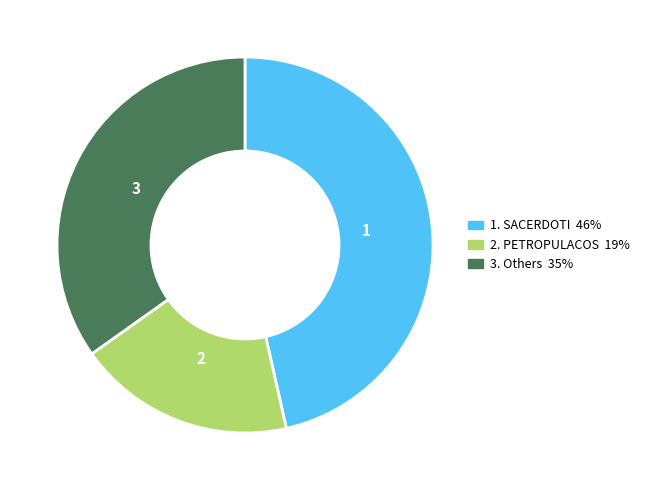

Does any single category account for the majority?

No